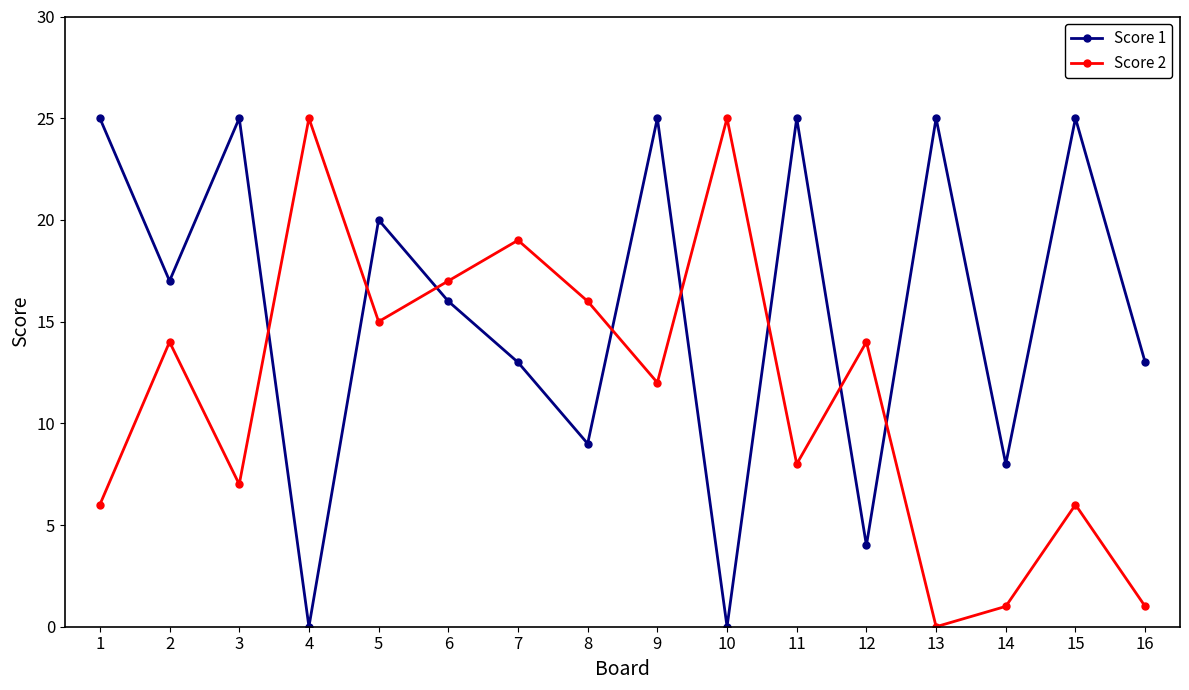

At which category does Score 2 reach its first local valley?

3